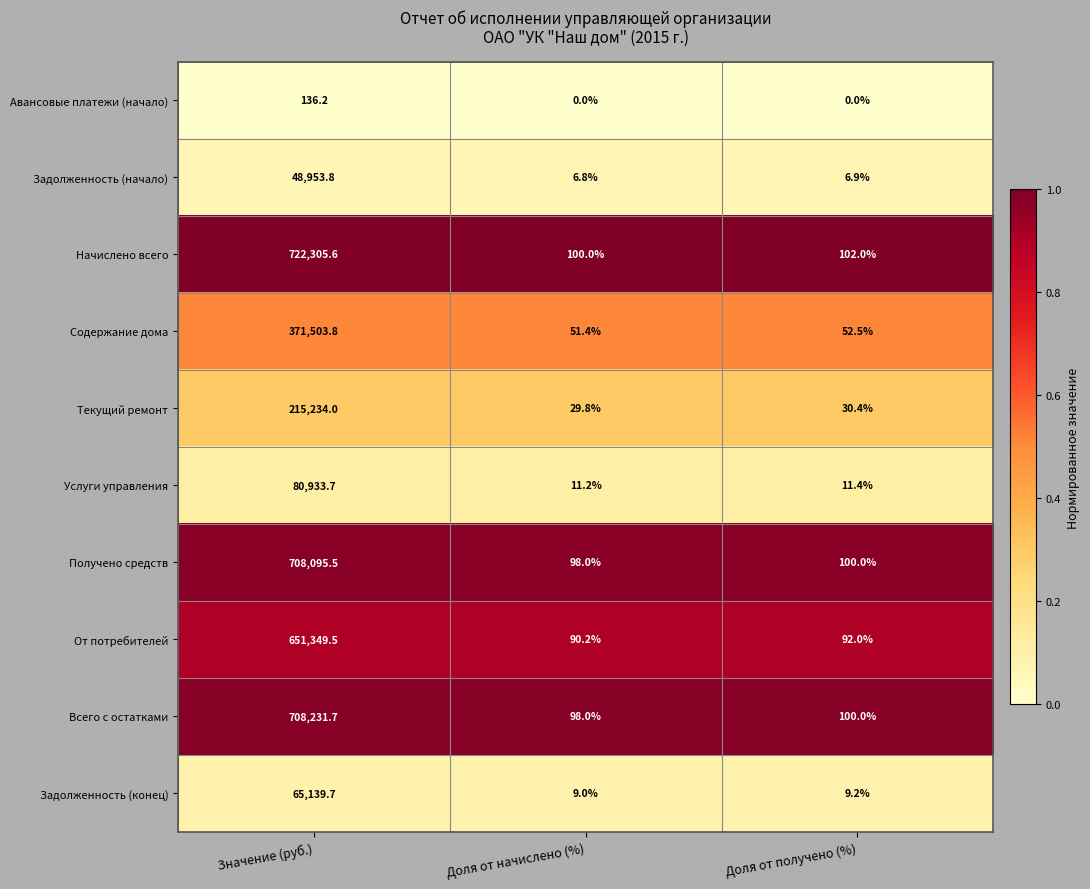

What is the difference between the Задолженность (конец) values at Значение (руб.) and Доля от получено (%)?

65130.5